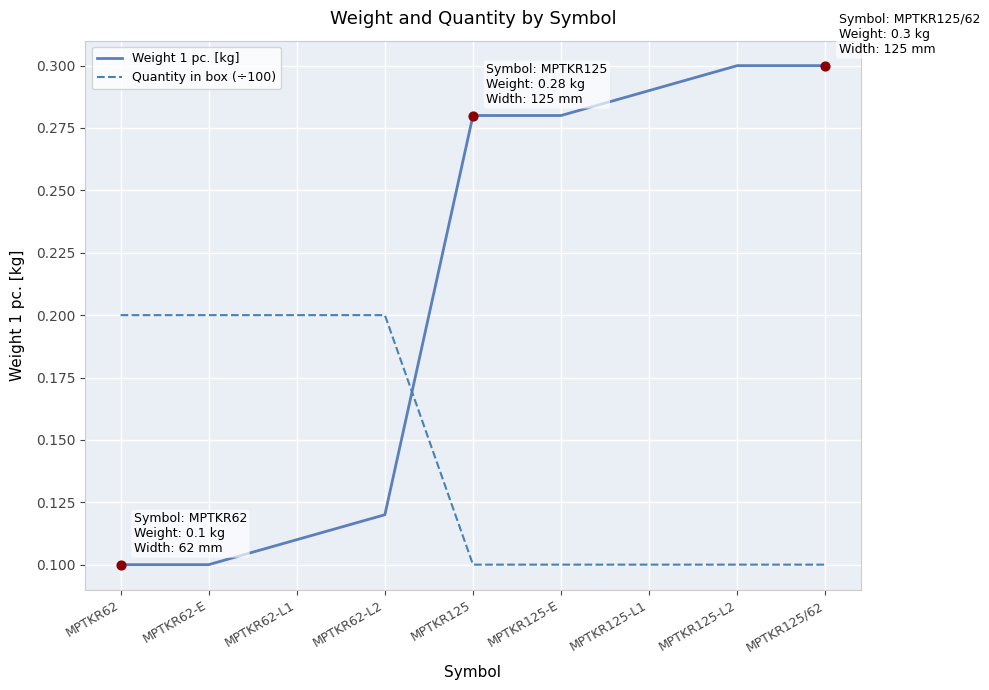

What is the total value across all series at MPTKR125-L2?

0.4